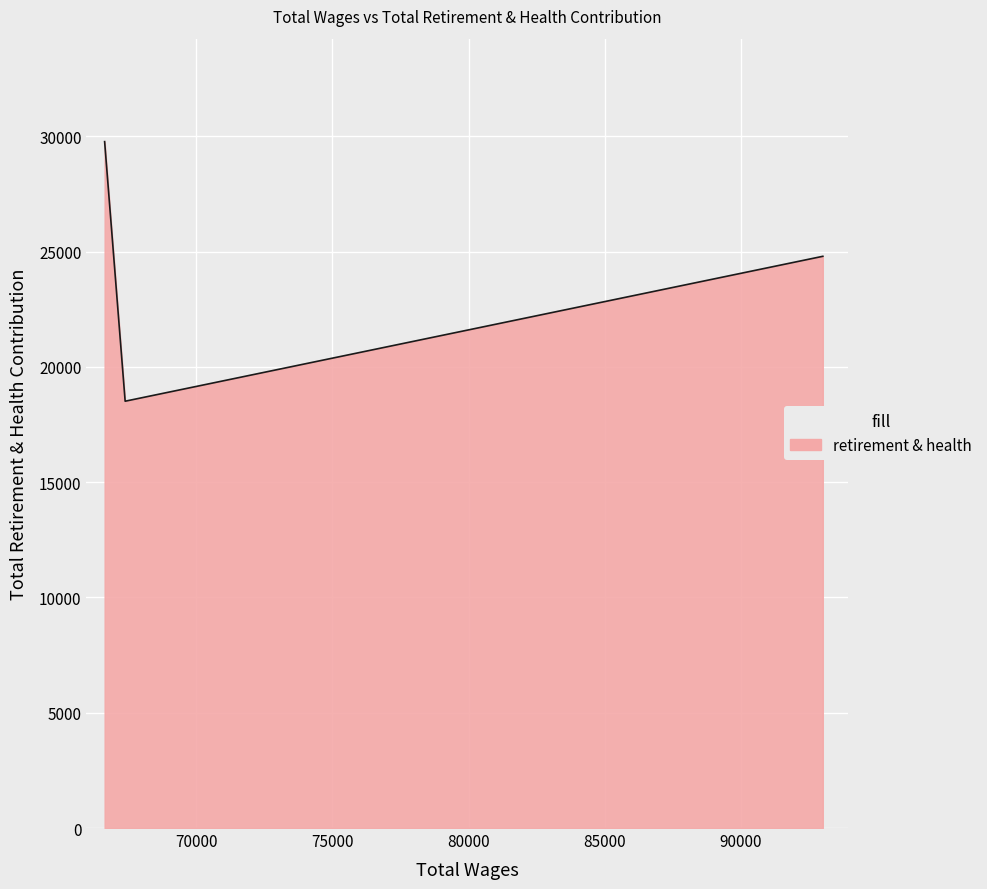

True or false: the data shows 18513 at 67389.0.

True